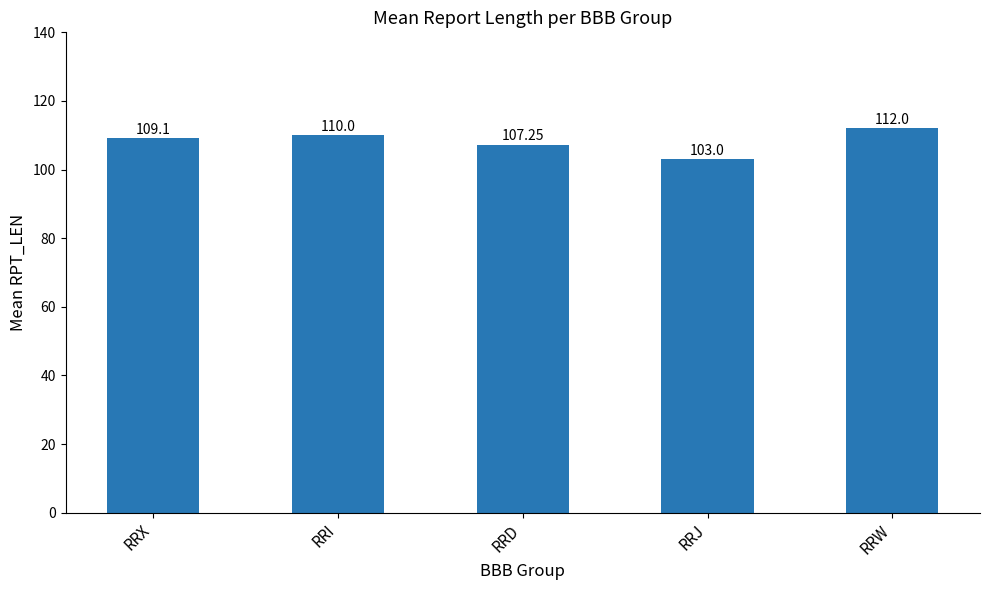

What is the average value?

108.3